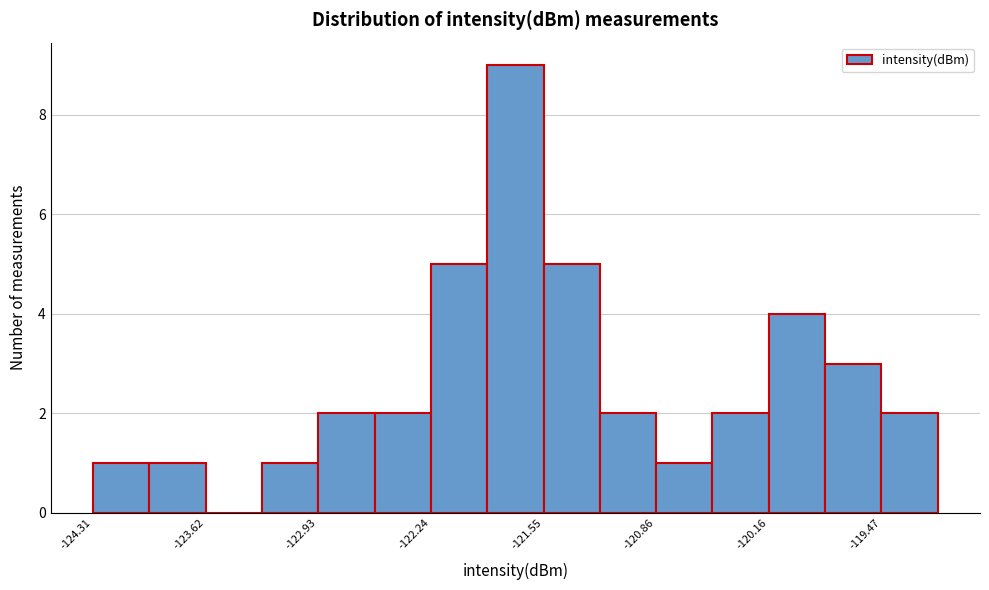

Around what value on the x-axis is the tallest bar? Give the approximate position of its centre, as read against the axis.

-121.7